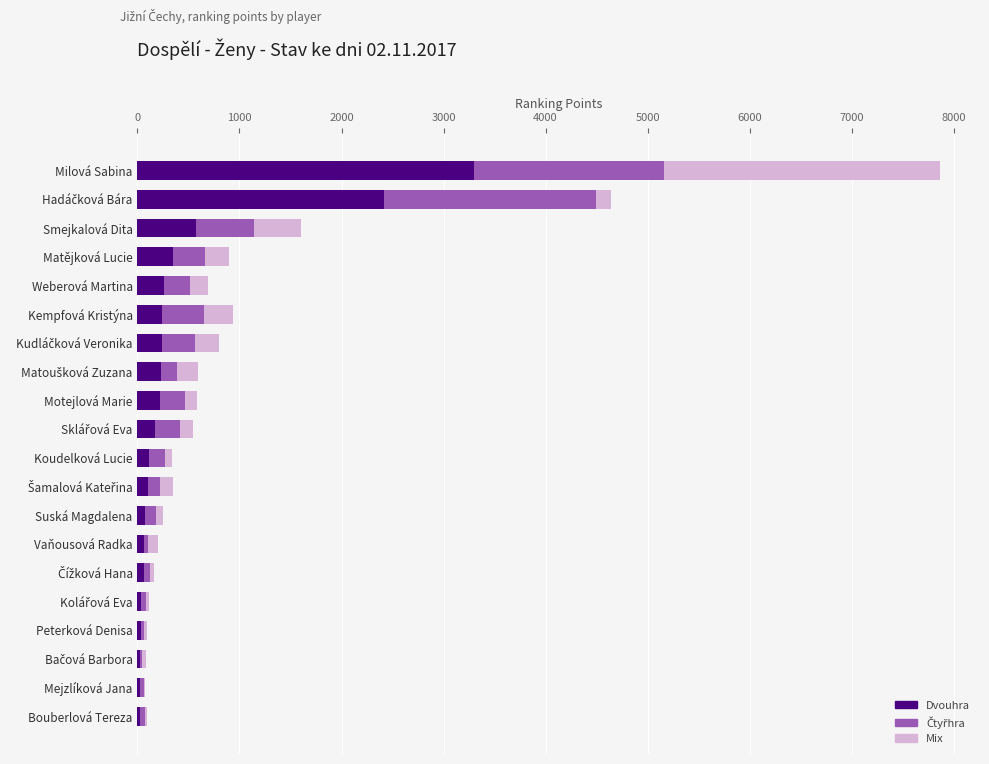

What is the approximate value of Dvouhra at Smejkalová Dita?

570